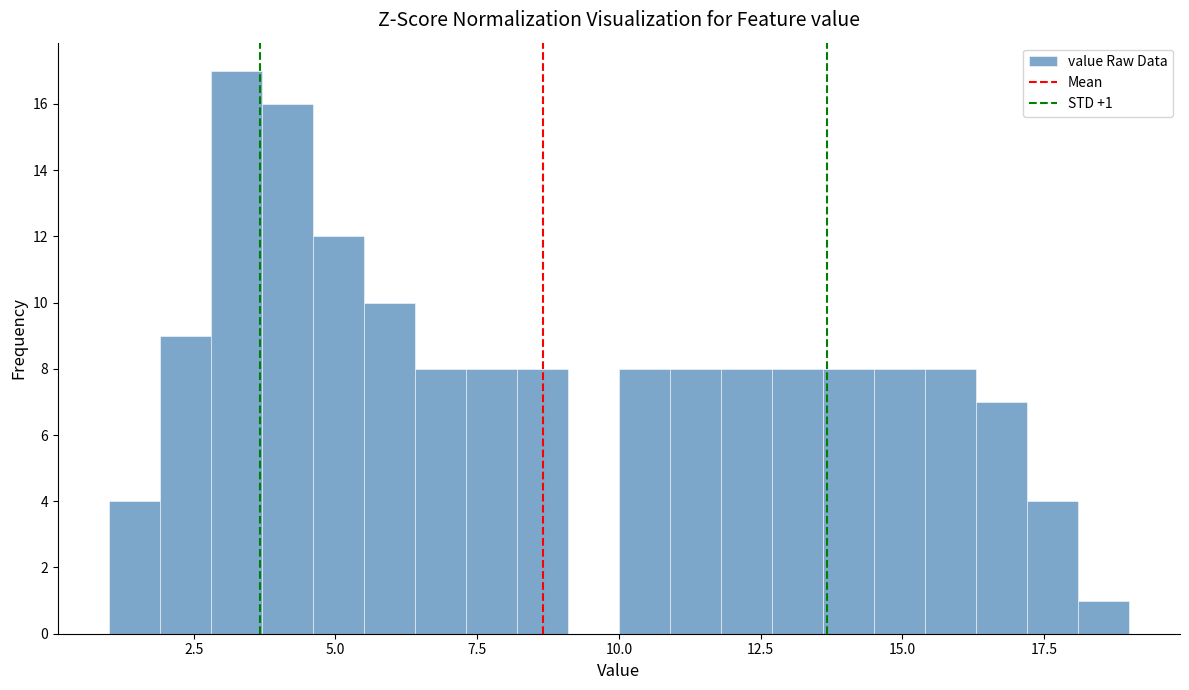

Read against the x-axis, roughly where is the centre of the tallest bar?

3.5